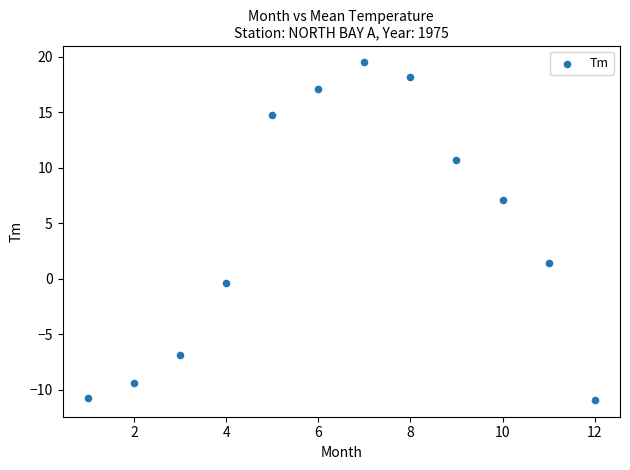

What is the range of X values (max minus min)?

11.0